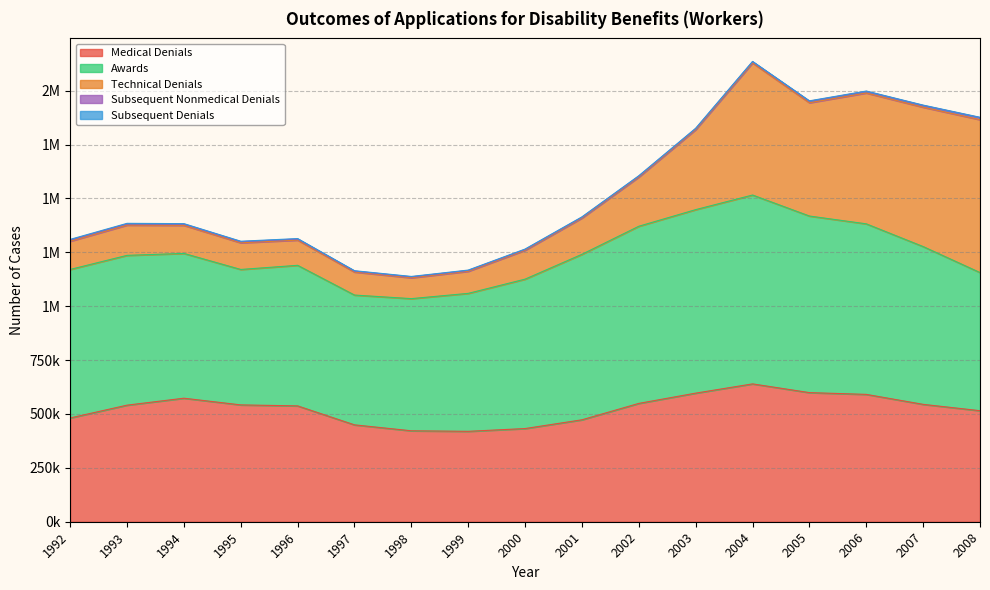

What is the minimum value shown in the chart?

1595